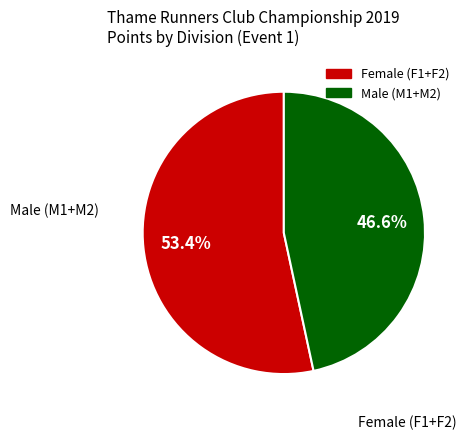

Is there a majority slice in this chart?

Yes